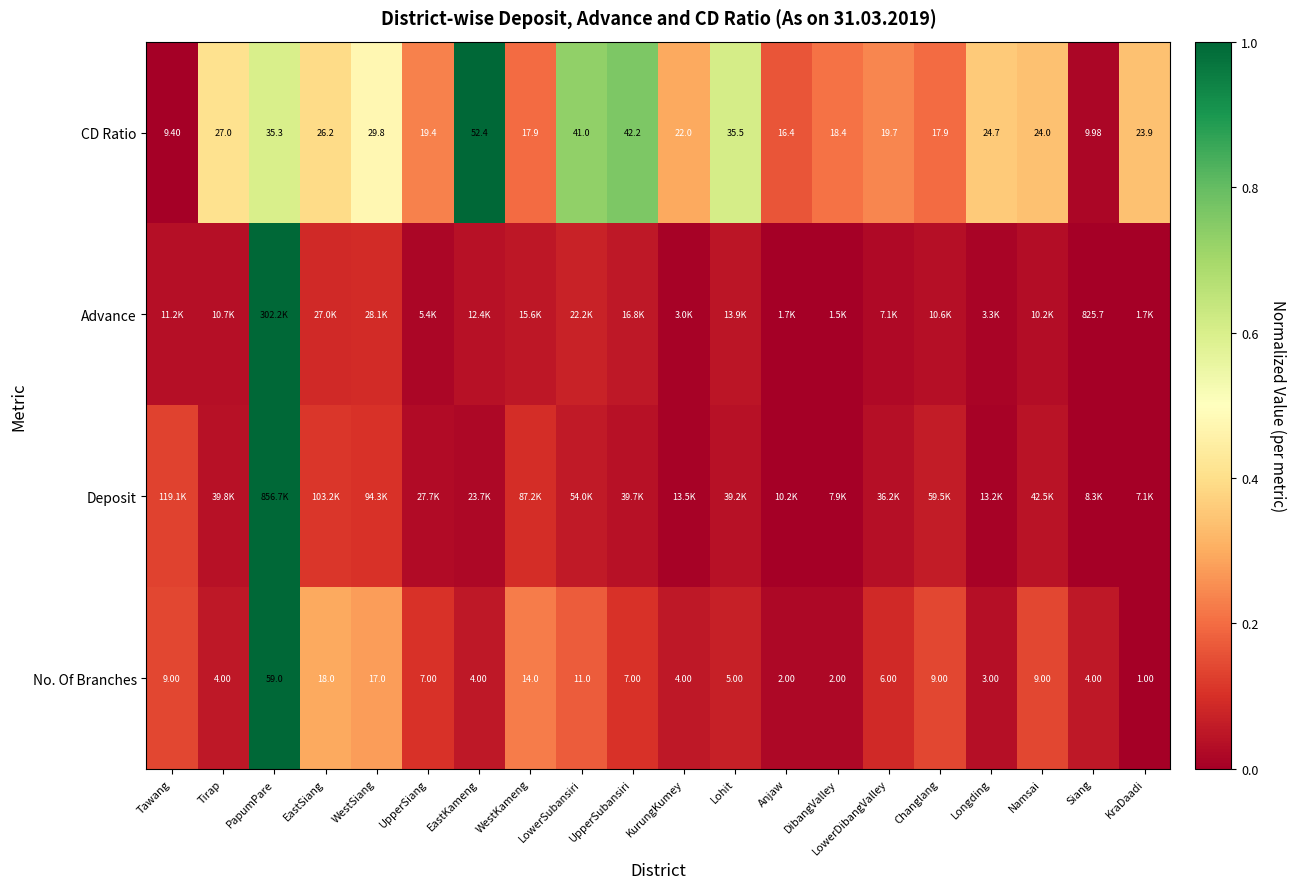

At which label does CD Ratio reach its peak?

EastKameng